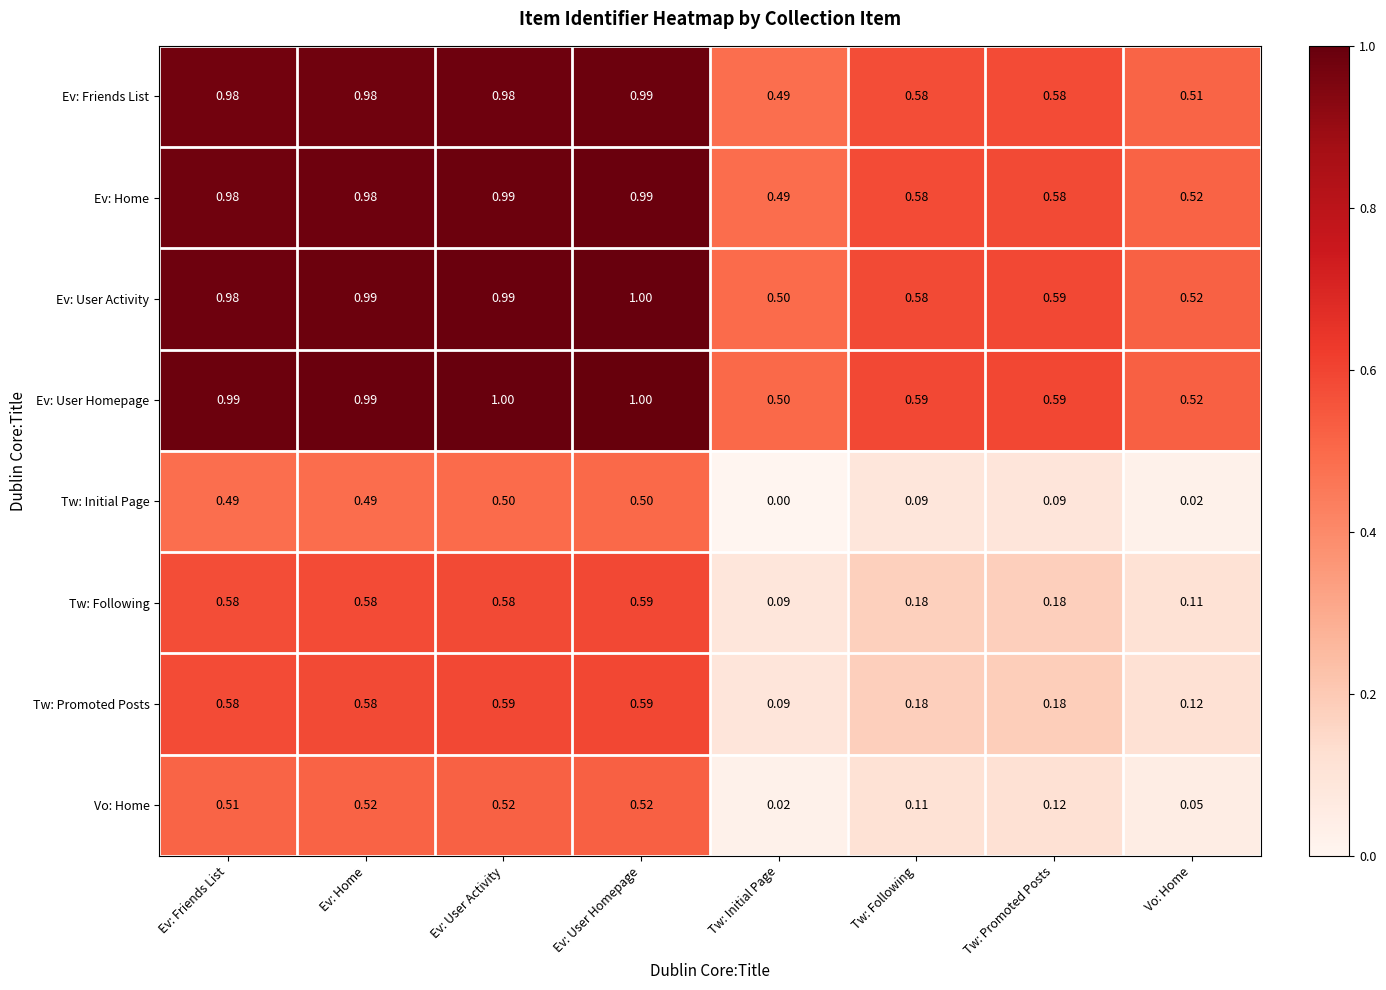

At which label is Tw: Initial Page closest to 0?

Tw: Initial Page